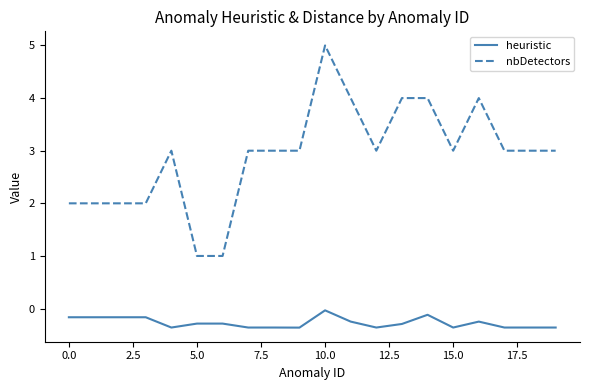

What is the greatest value displayed?

5.0